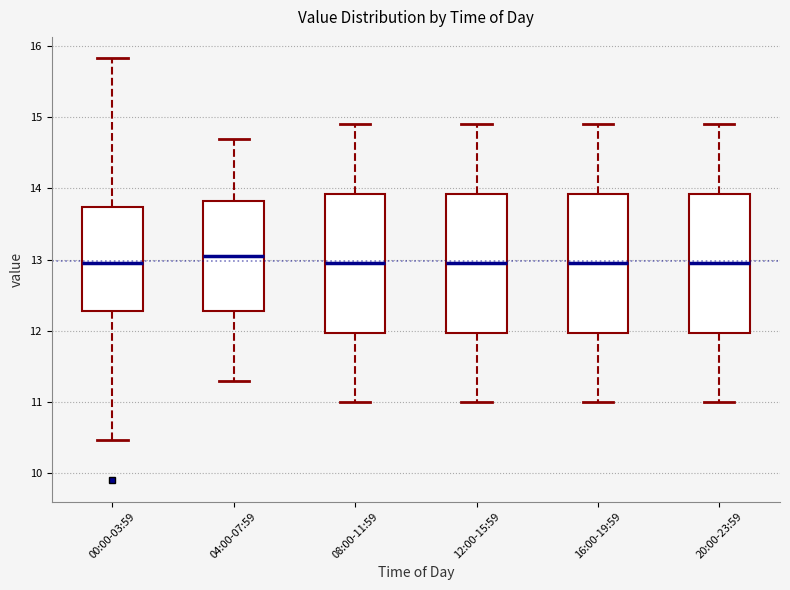

Where is the lower edge of the box for 04:00-07:59 on the y-axis? The values are not printed on the chart, so give them approximately, as read against the axis.

12.3